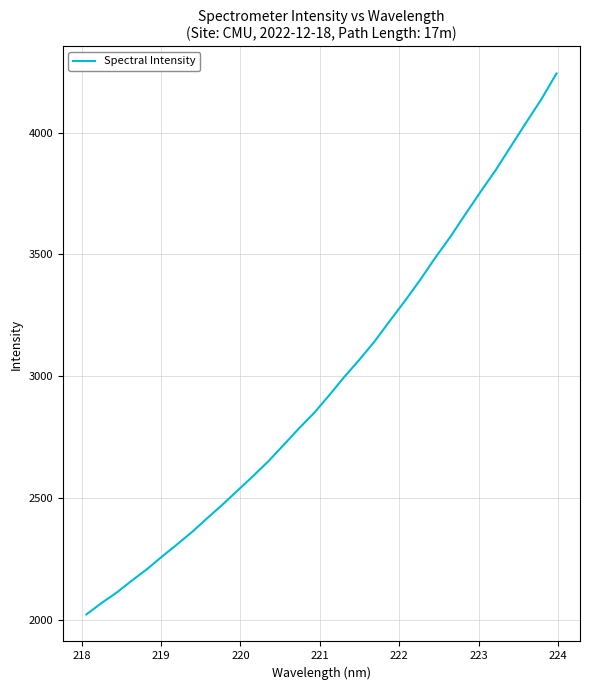

What is the maximum value shown in the chart?

4243.1